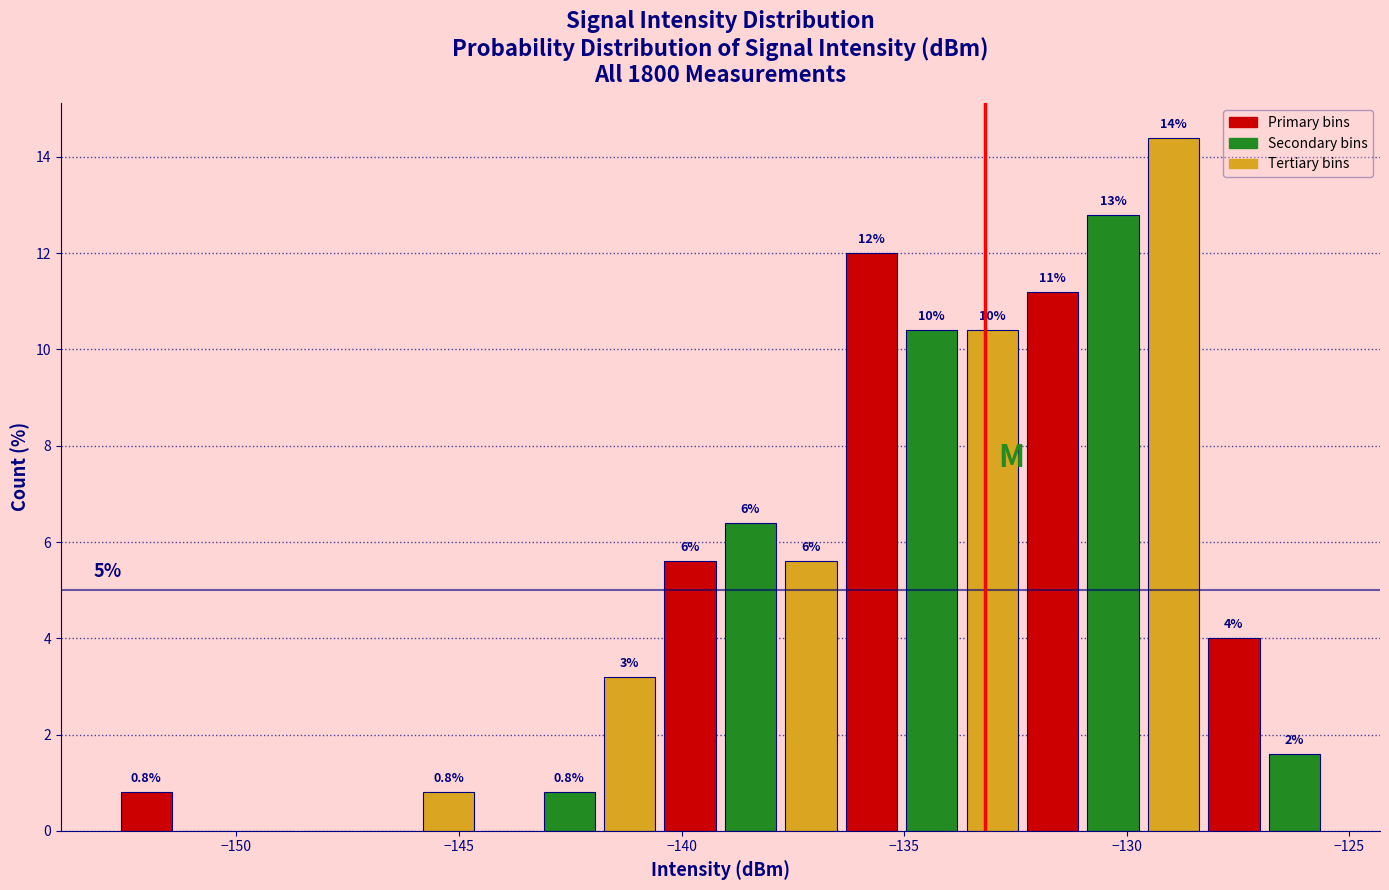

Read against the x-axis, roughly where is the centre of the tallest bar?

-129.0